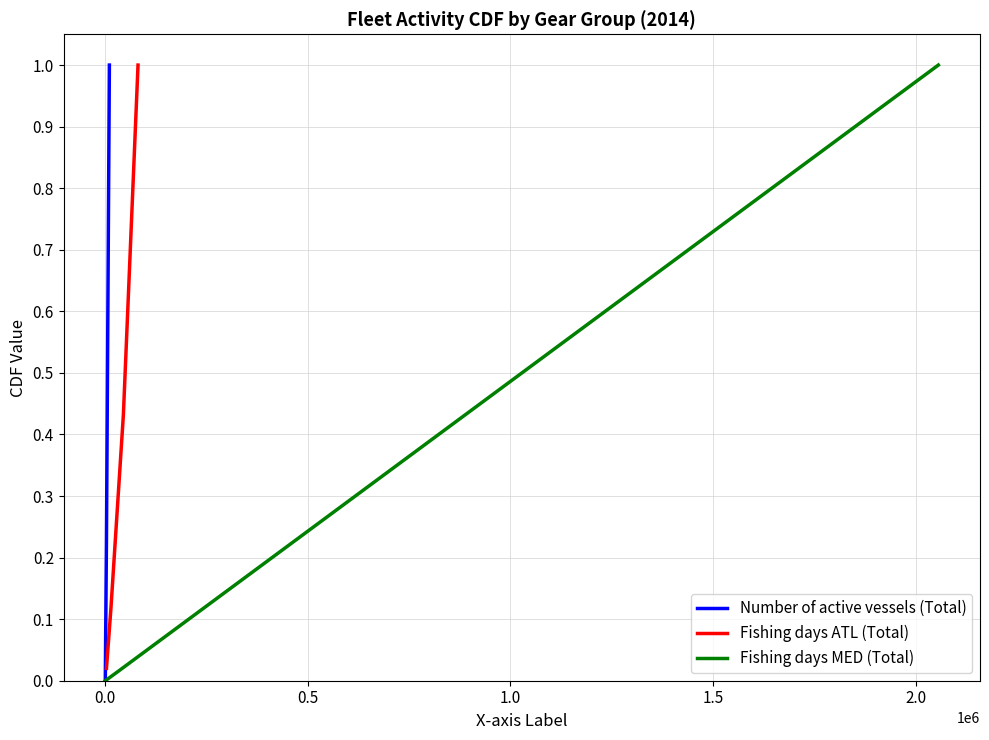

True or false: Number of active vessels (Total) has more than 0 points higher than both neighbors.

False